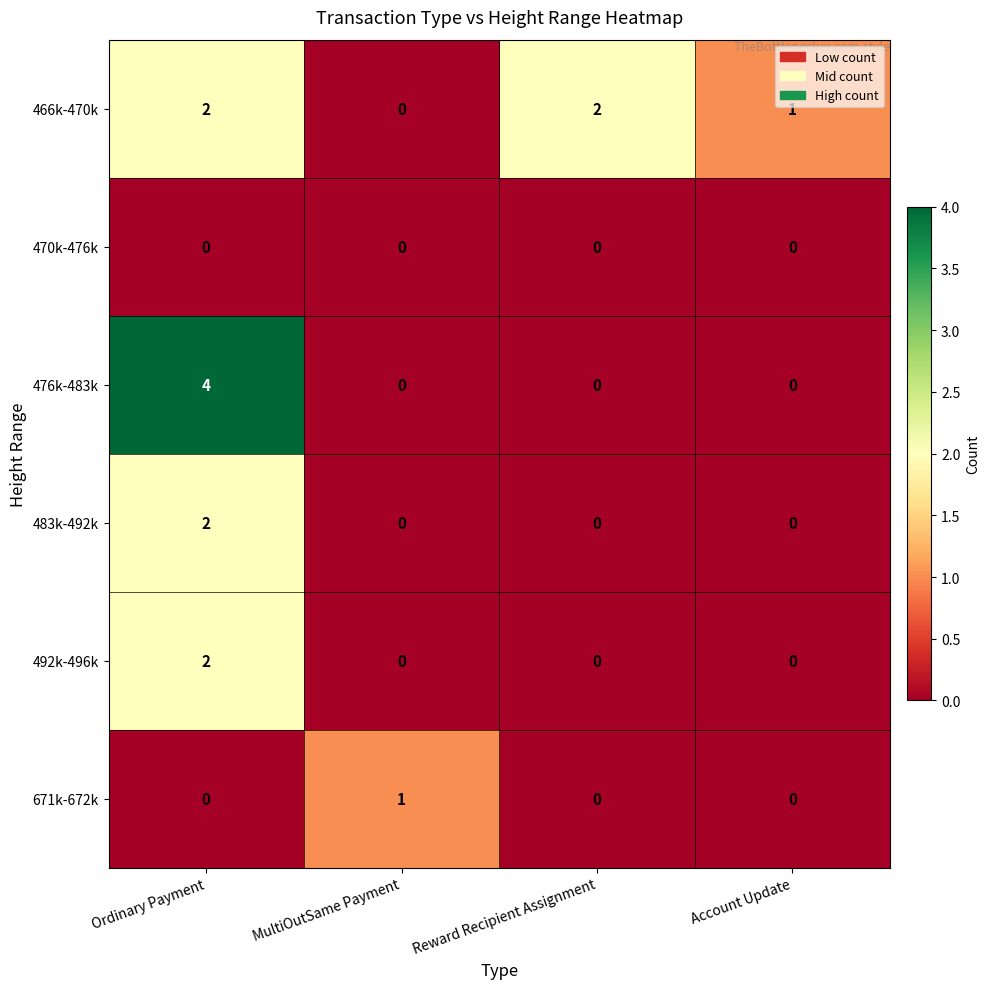

Count the 483k-492k values in the range 0 to 2.

4